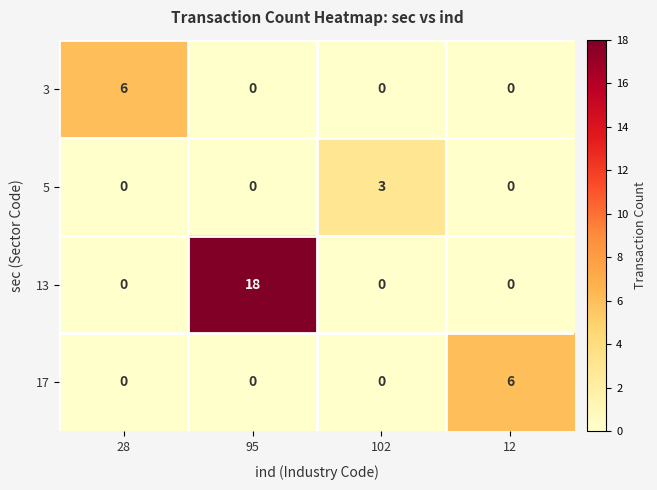

What is the difference between the highest and lowest values at 95?

18